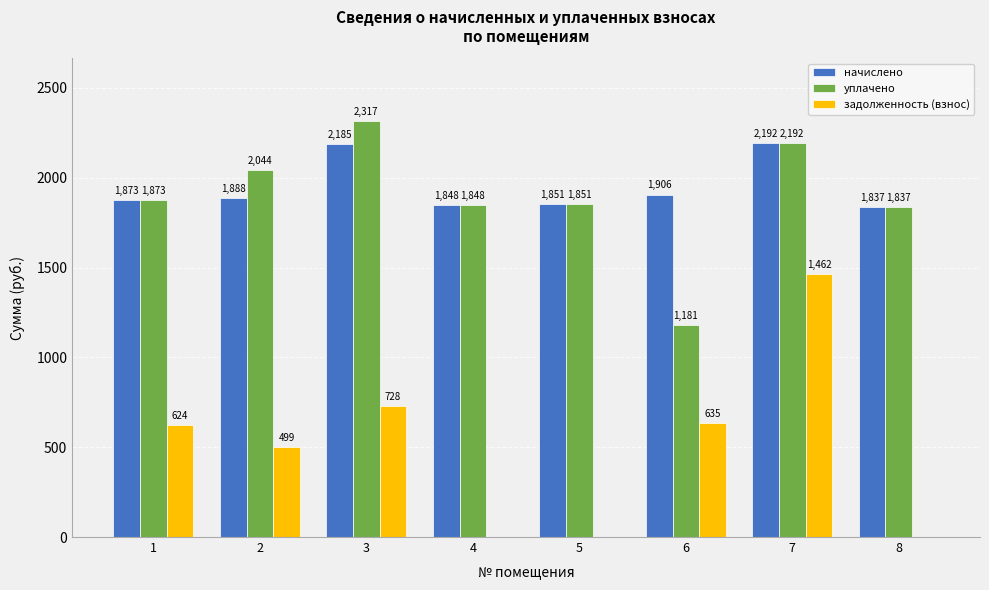

What is the sum of all уплачено values?

15143.8